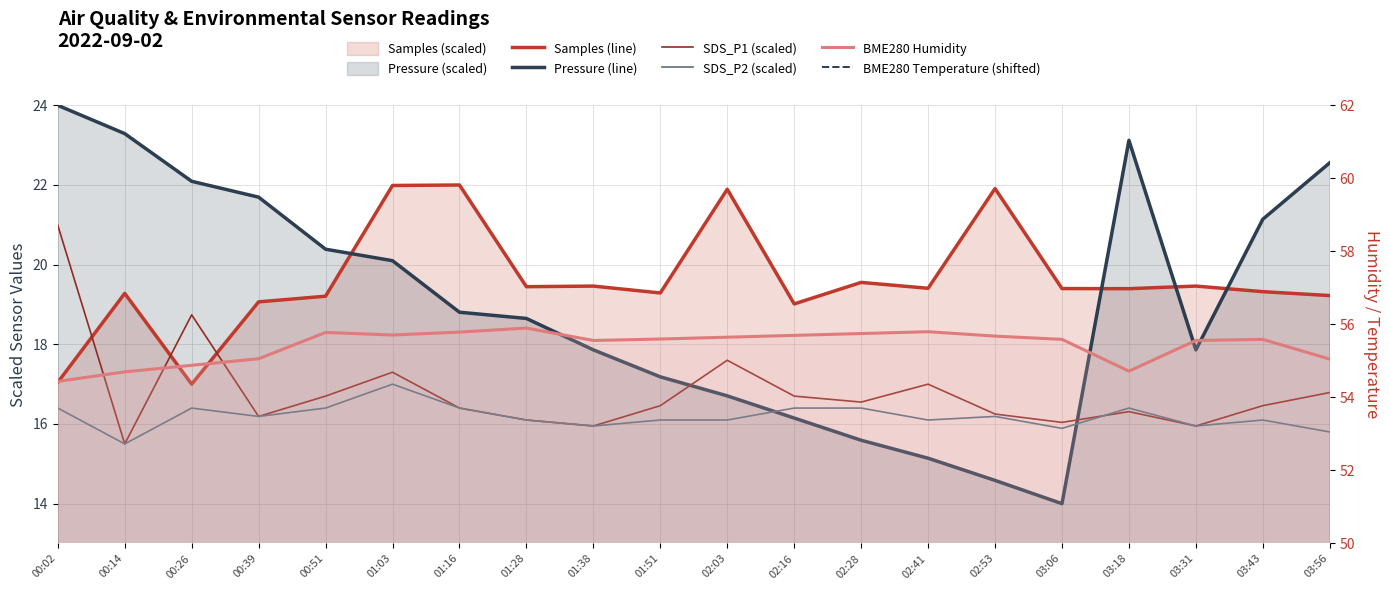

What is the difference between the second highest and minimum values in the Samples (line) series?

5.0